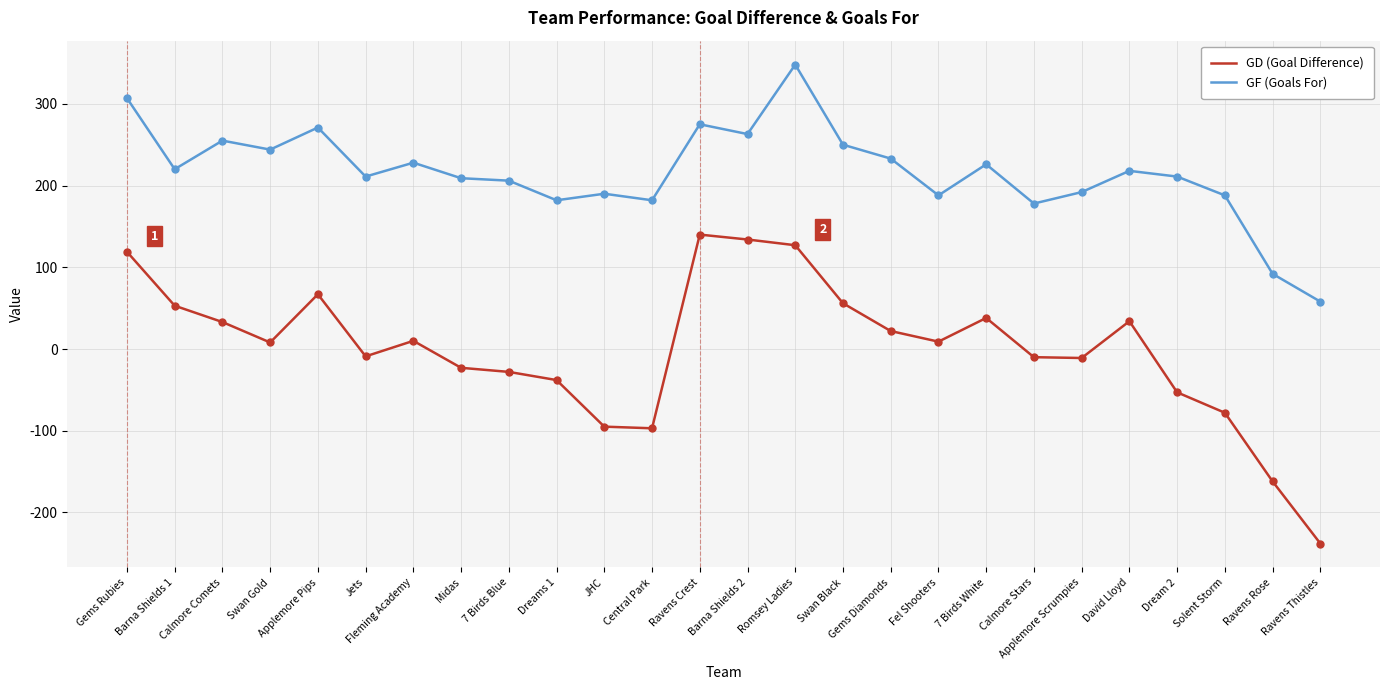

Between Gems Diamonds and Fel Shooters, which series saw the biggest shift?

GF (Goals For)